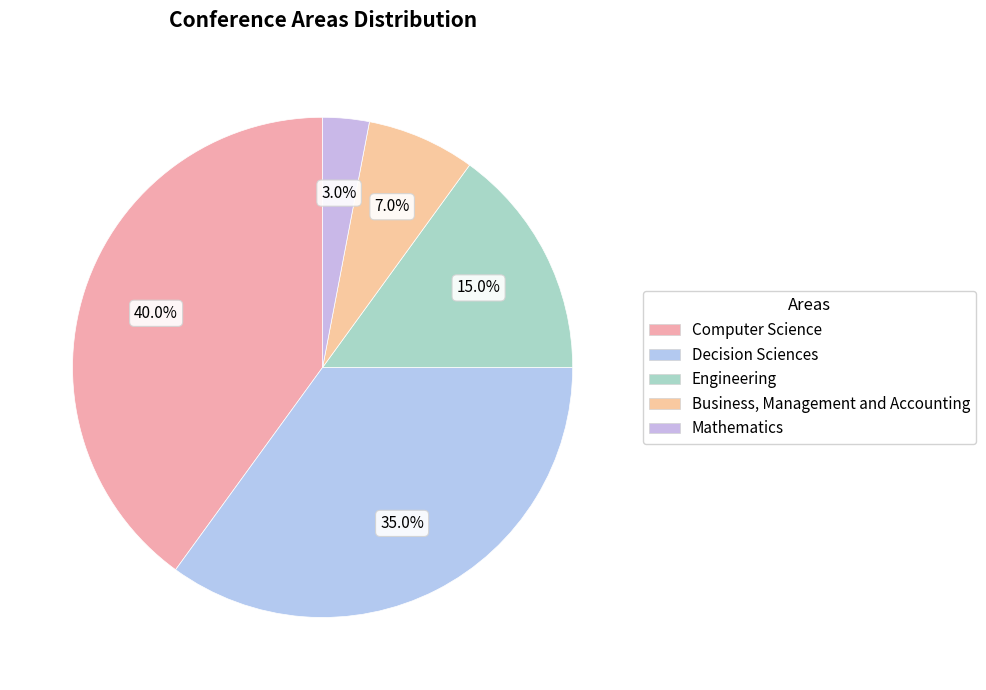

How many slices are in this pie chart?

5